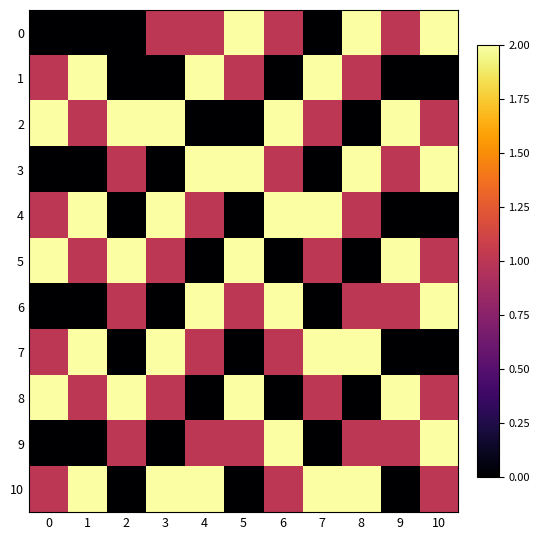

What is the greatest value displayed?

2